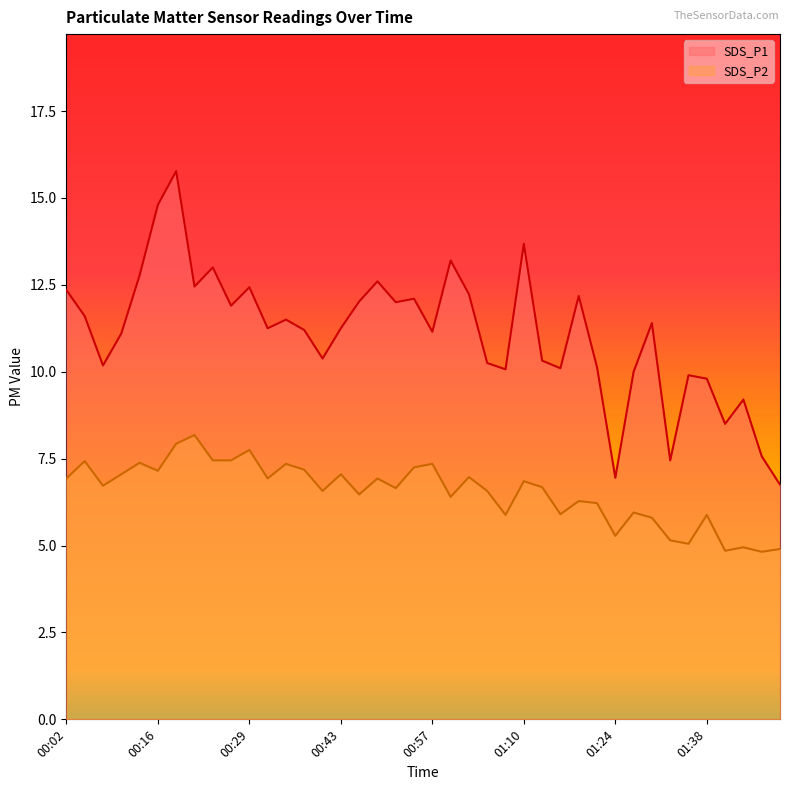

Which has a higher value, 01:33 or 00:51?

00:51